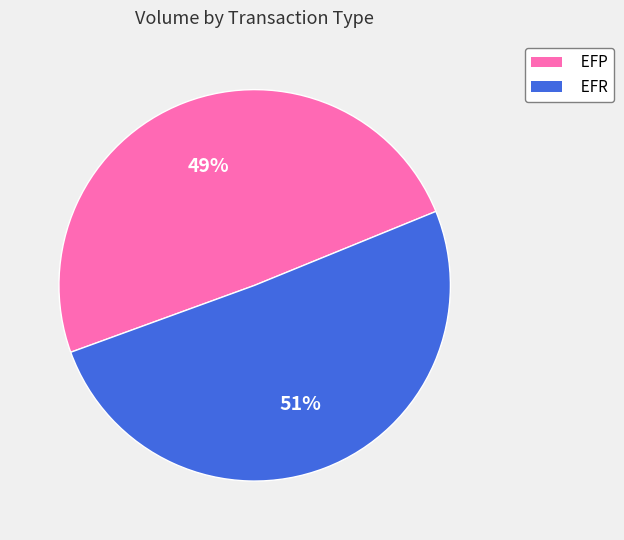

To the nearest percent, what is the combined percentage of EFP and EFR?

100%